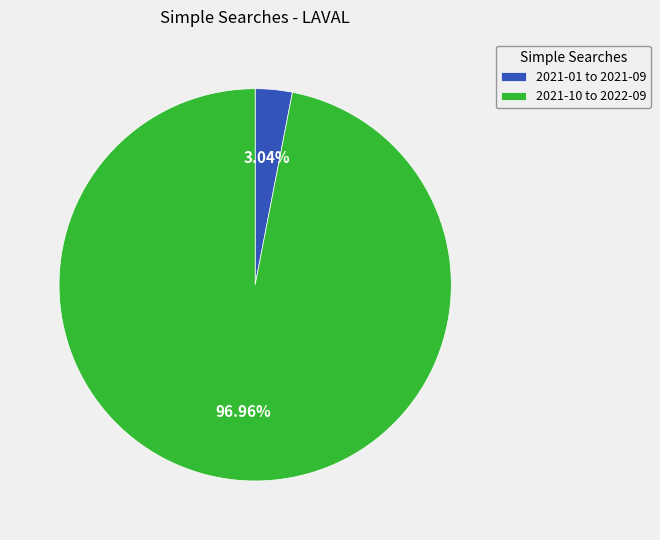

Count the number of slices in the pie.

2